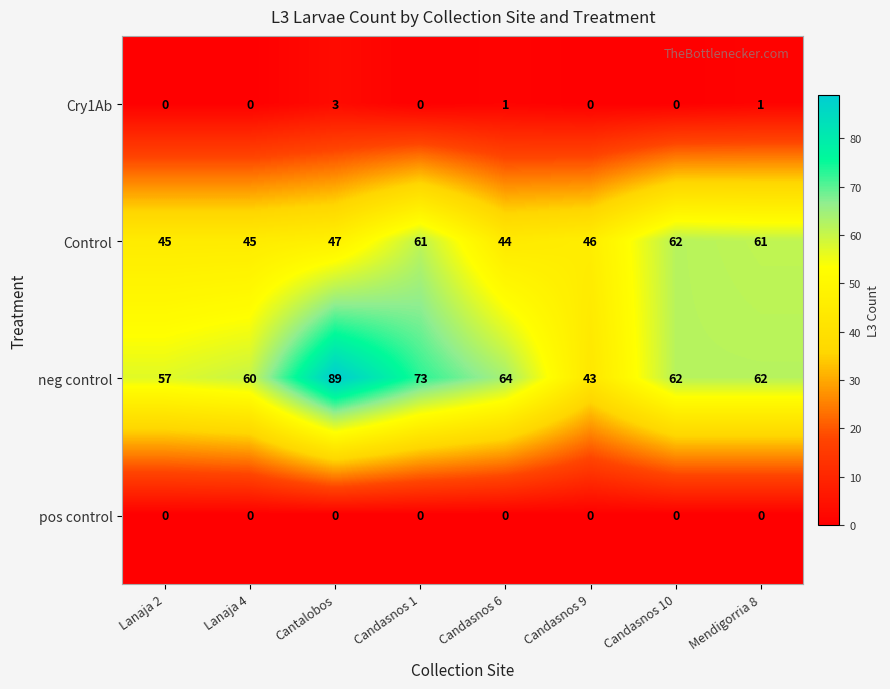

Which label corresponds to the largest value in the chart?

Cantalobos